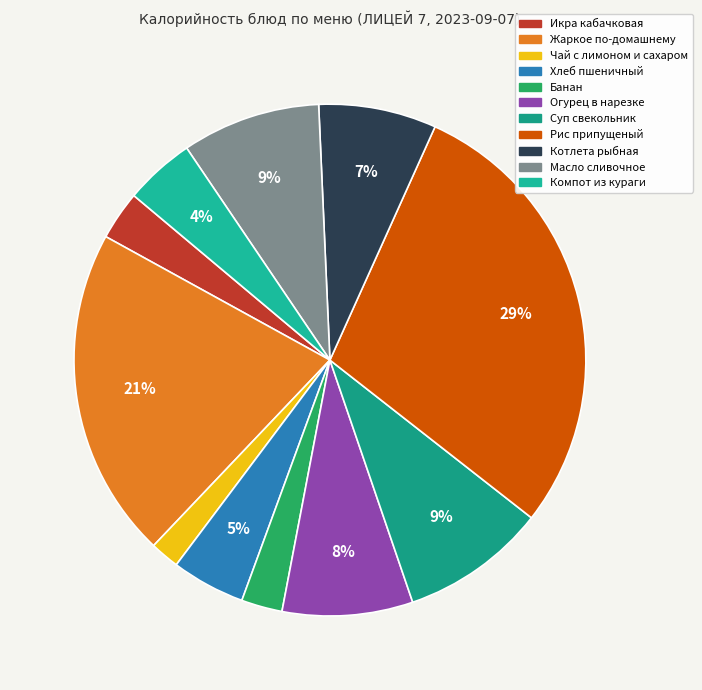

To the nearest percent, what is the combined percentage of Масло сливочное and Котлета рыбная?

16%